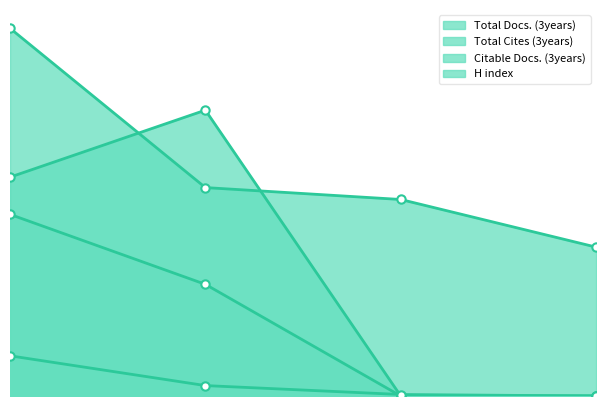

What is the sum of the Citable Docs. (3years) values at 1 and 2?

34